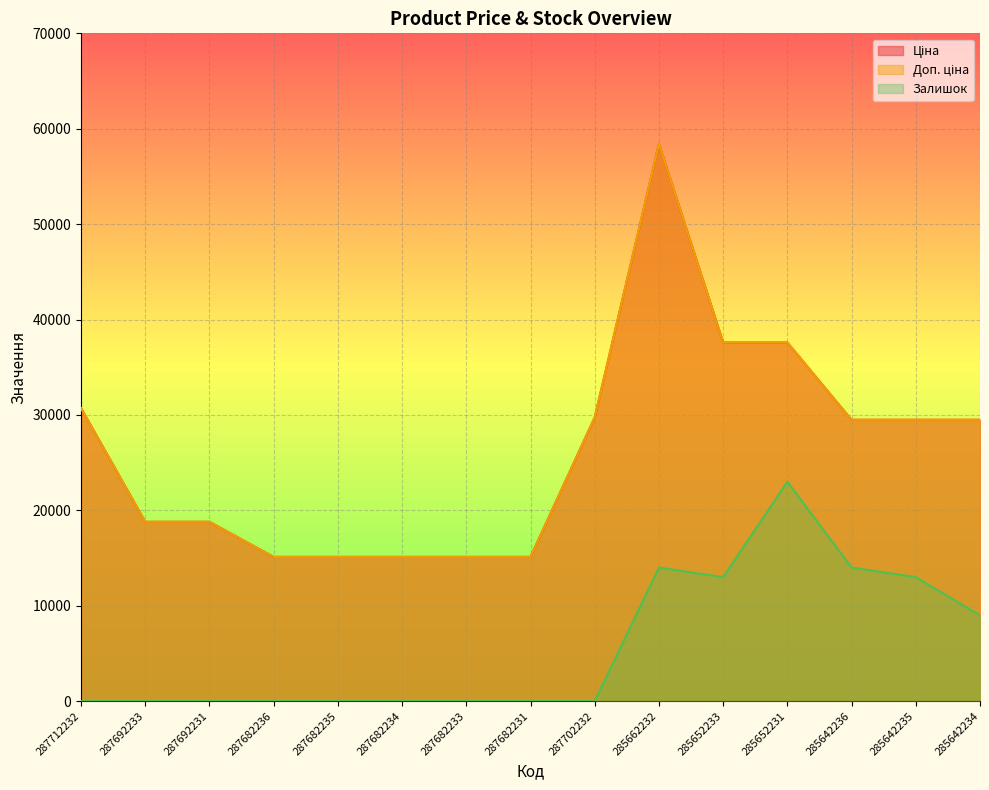

Which has a higher value, 285652233 or 287692231?

285652233